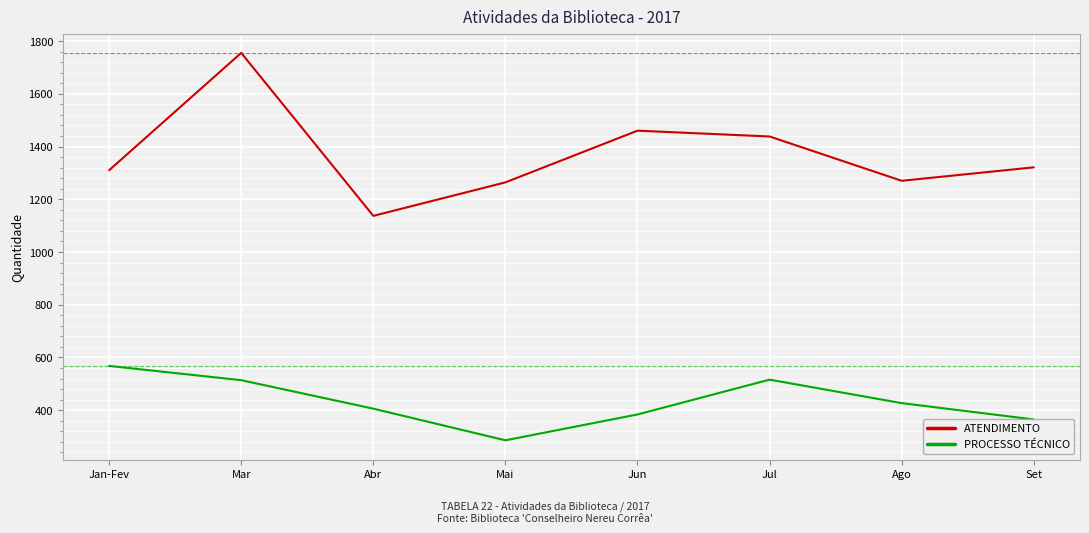

The ATENDIMENTO series shows 1755 at Mar. True or false?

True